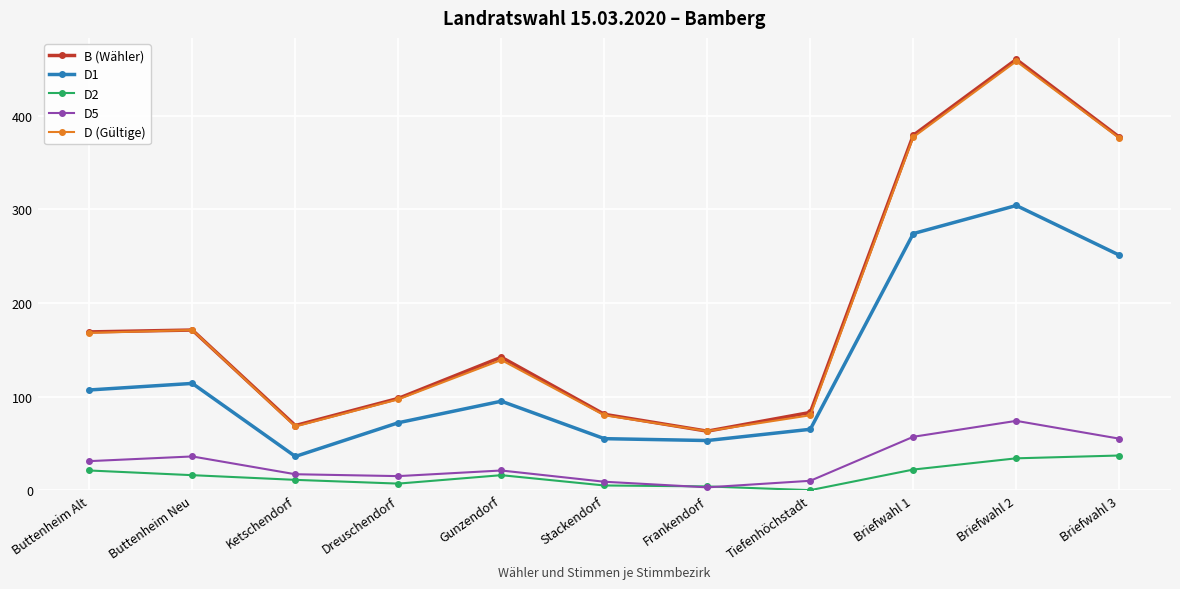

At which label is D5 closest to 38?

Buttenheim Neu